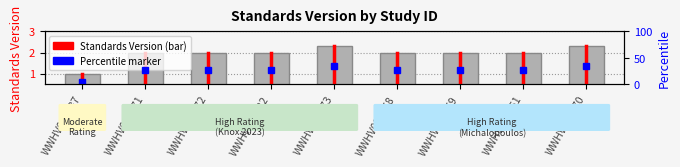

List the labels in order of value, smallest first.

WWHV020037, WWHV095271, WWHV095272, WWHV094822, WWHV095268, WWHV095269, WWHV090061, WWHV095273, WWHV095270